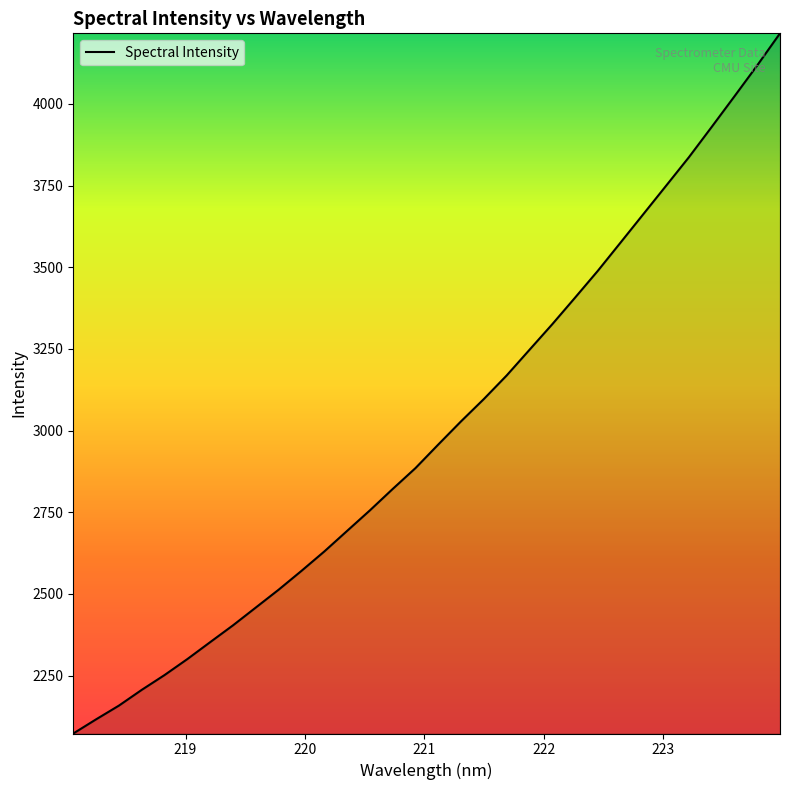

What is the difference between the maximum and minimum values?

2143.1